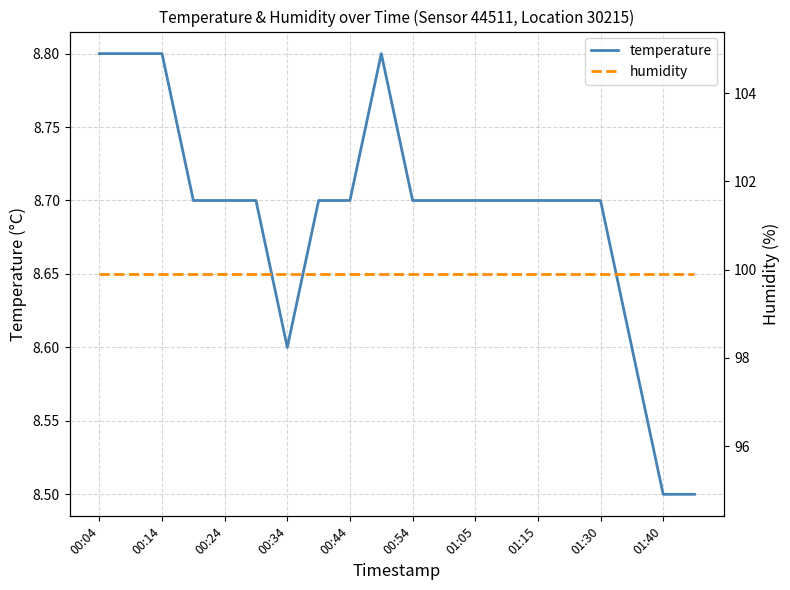

Which series has the widest spread of values?

temperature